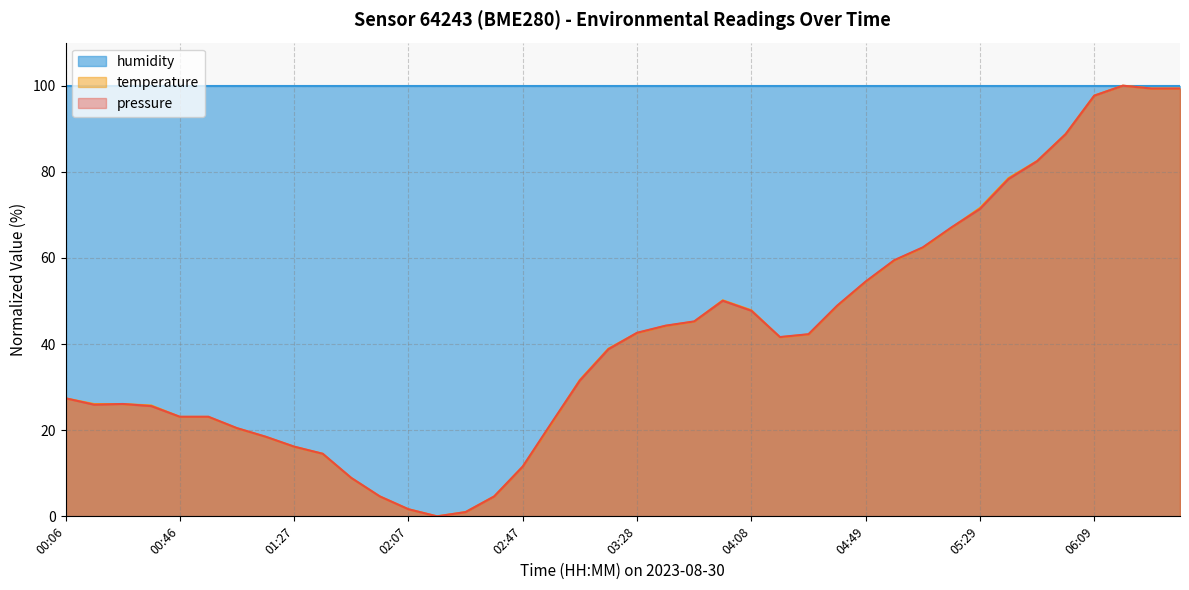

What is the value of the temperature point at the 2nd from the left?

26.1